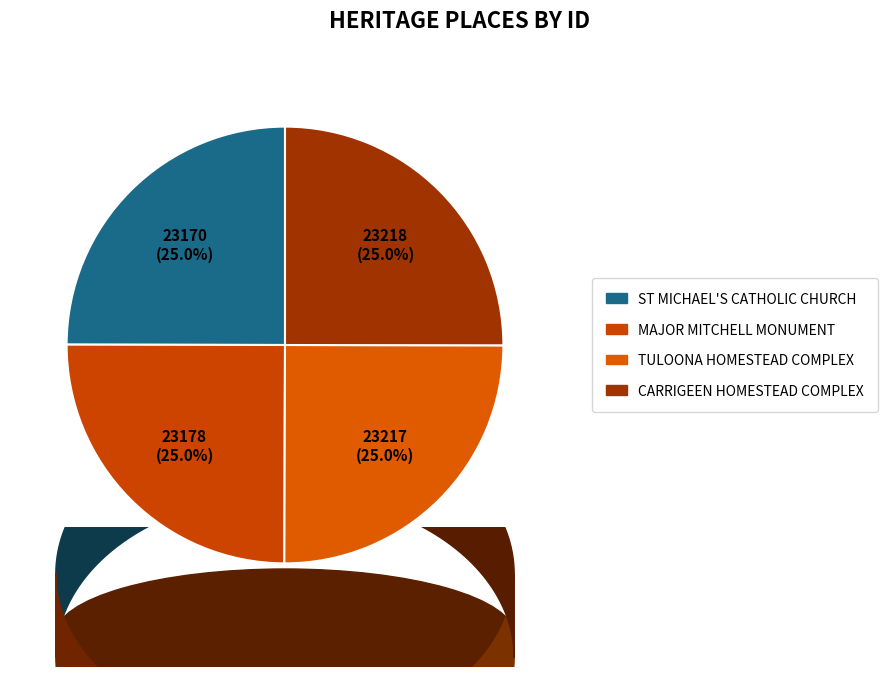

True or false: TULOONA HOMESTEAD COMPLEX accounts for 17% of the total.

False